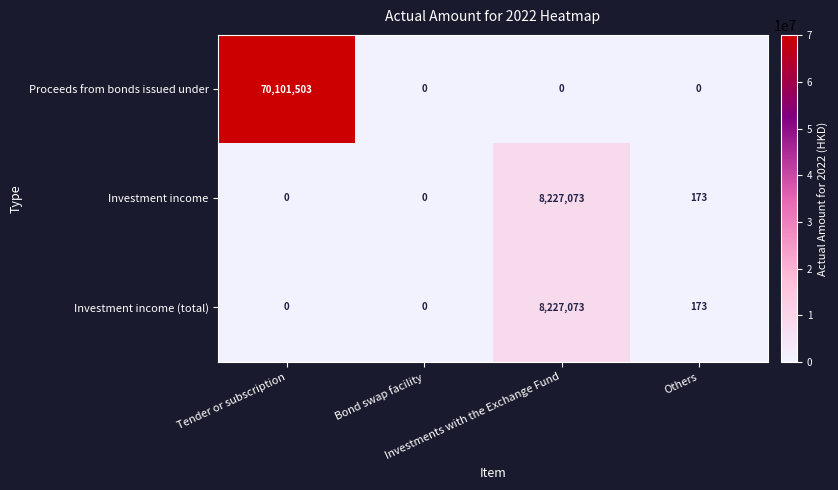

What is the greatest value displayed?

70101503